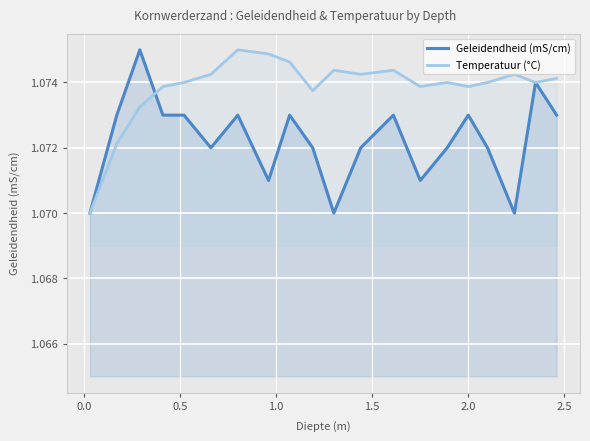

True or false: Temperatuur (°C) has more than 1 interior local peaks.

True